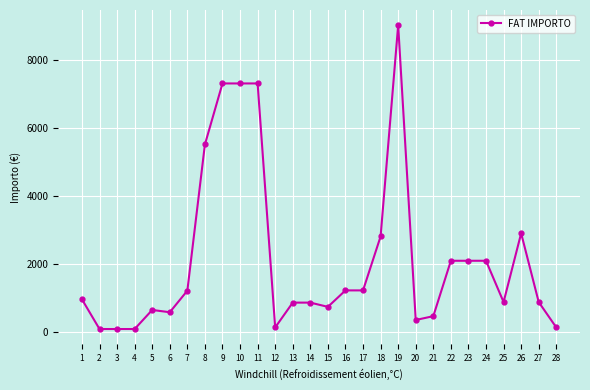

Between 18 and 11, which is larger?

11